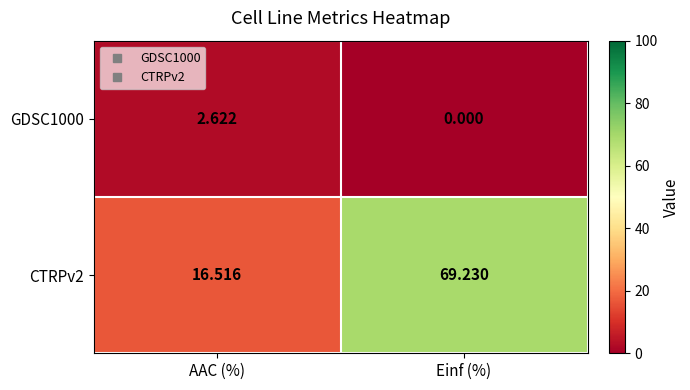

What is the total value across all series at Einf (%)?

69.2